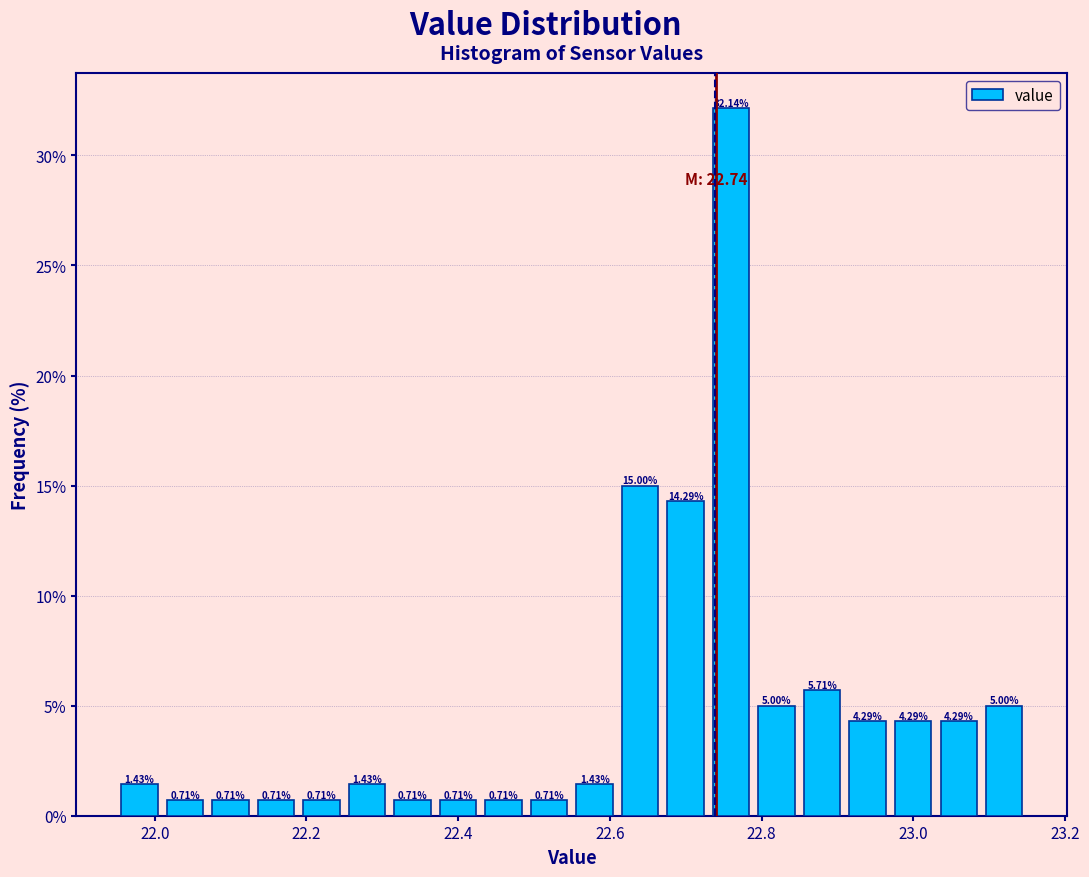

Read against the x-axis, roughly where is the centre of the tallest bar?

22.76